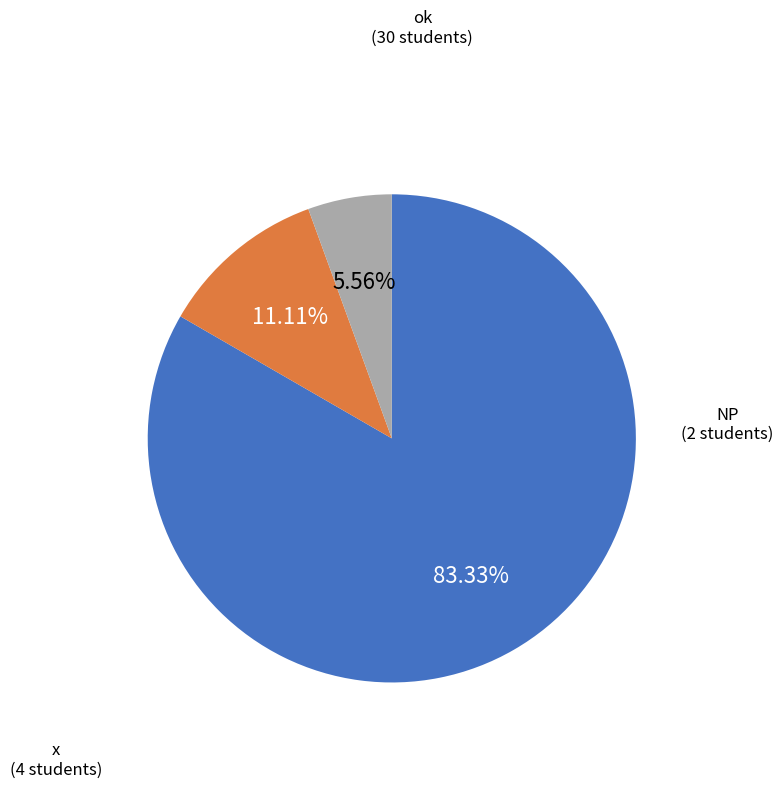

What percentage is NOT represented by x?

88.9%